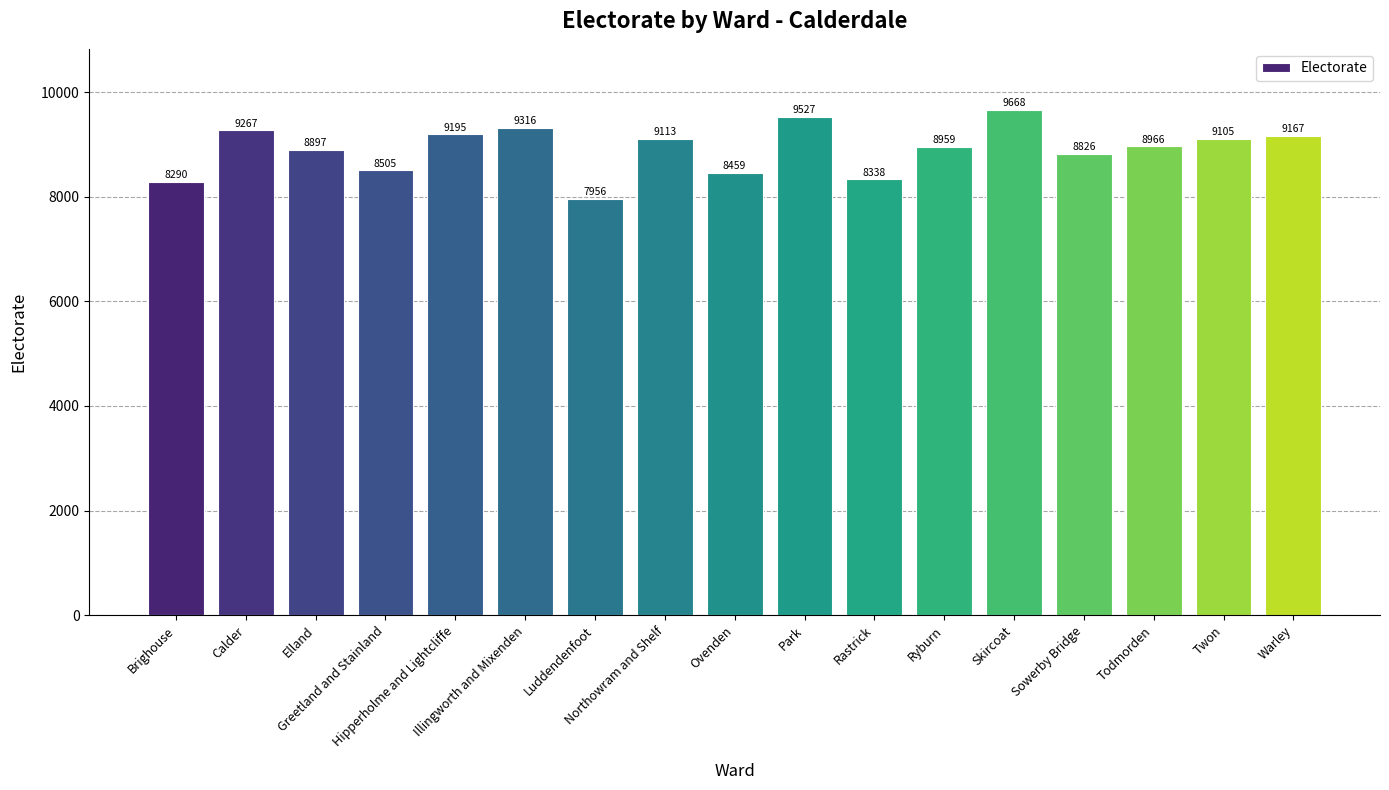

Which category has the highest value across all series?

Skircoat